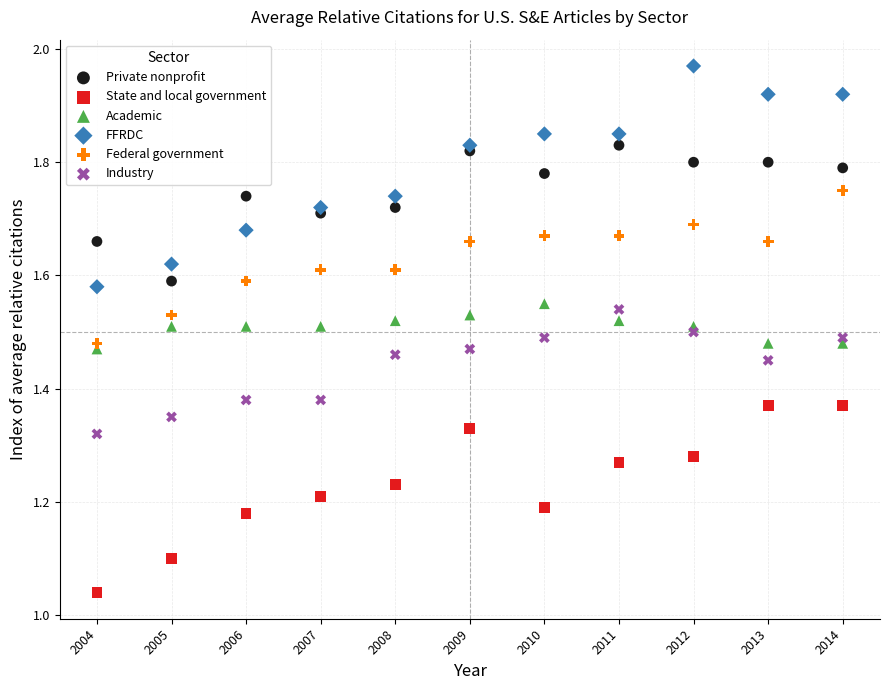

Which series reaches the maximum Y coordinate?

FFRDC